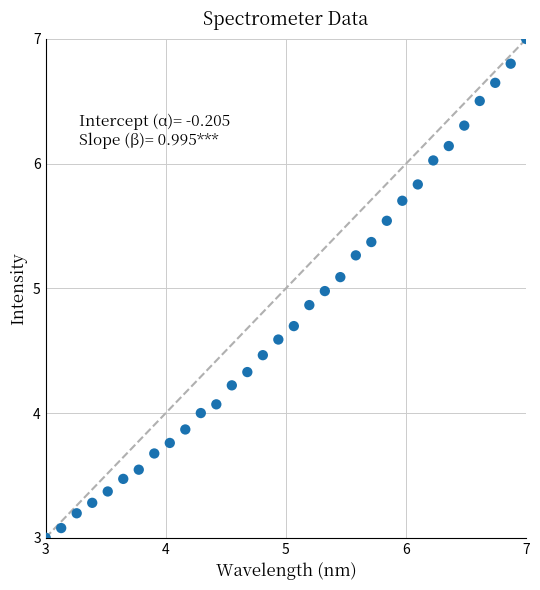

What is the range of X values (max minus min)?

4.0